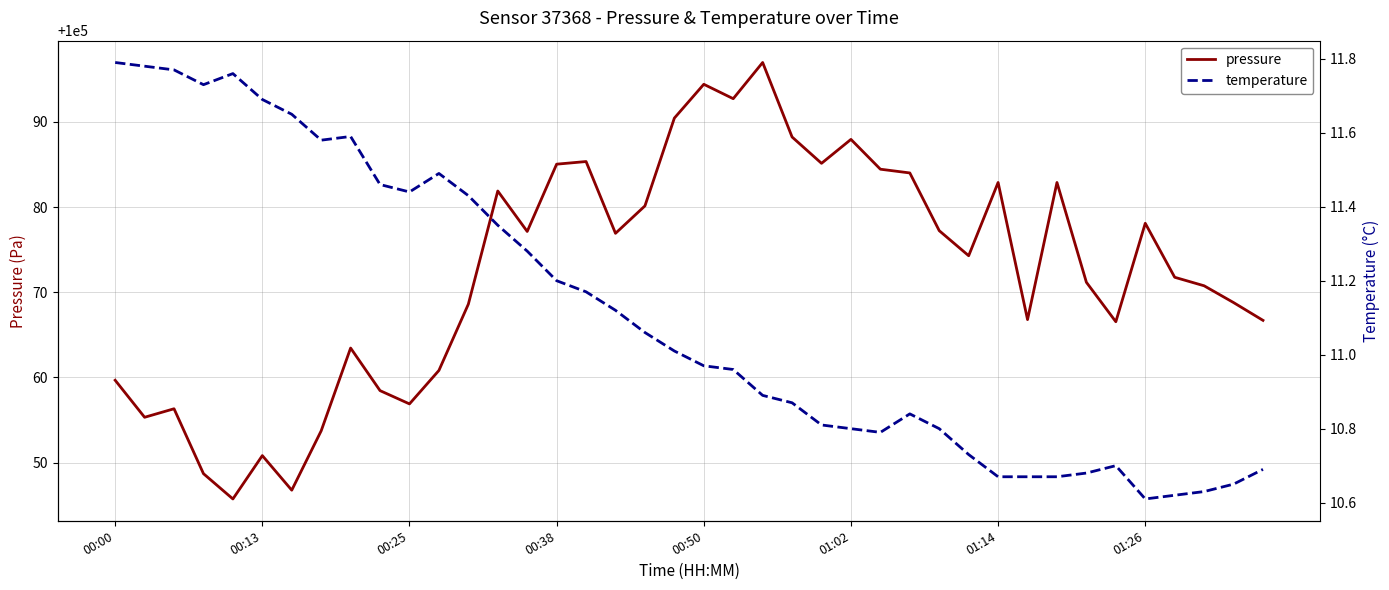

Which series has the largest range (max minus min)?

pressure